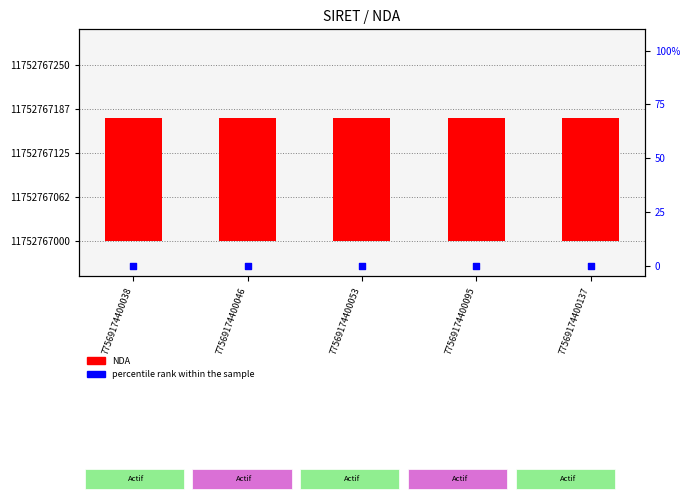

What are all the series names shown in the legend?

NDA, percentile rank within the sample